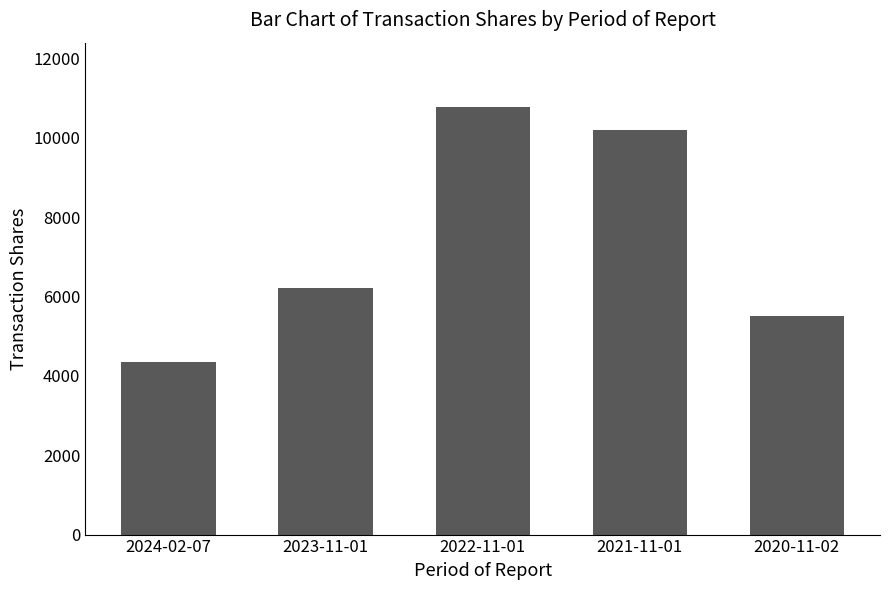

At which category does the chart reach its minimum across all series?

2024-02-07